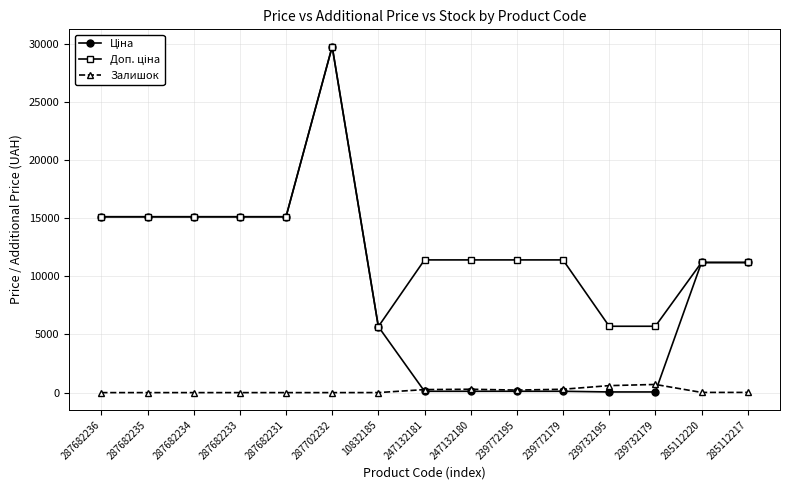

True or false: Залишок has more than 0 interior local peaks.

True